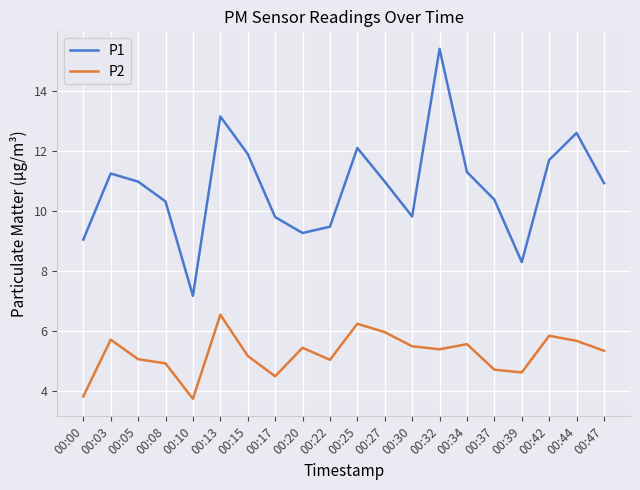

What is the sum of all P1 values?

215.9